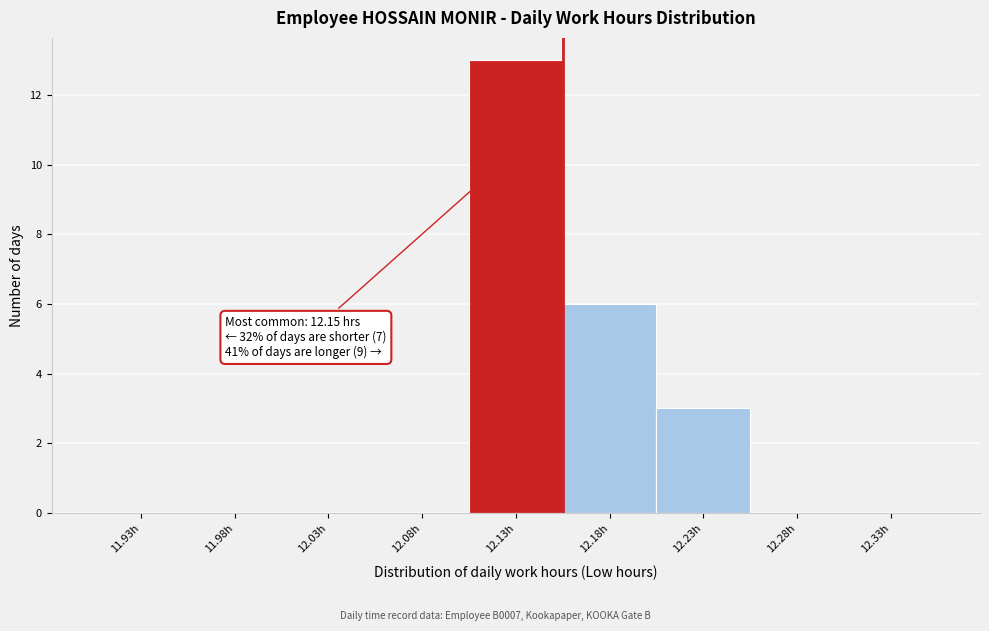

Reading left to right, transcribe all the data shown in this chart.

11.93h=0	11.98h=0	12.03h=0	12.08h=0	12.13h=13	12.18h=6	12.23h=3	12.28h=0	12.33h=0